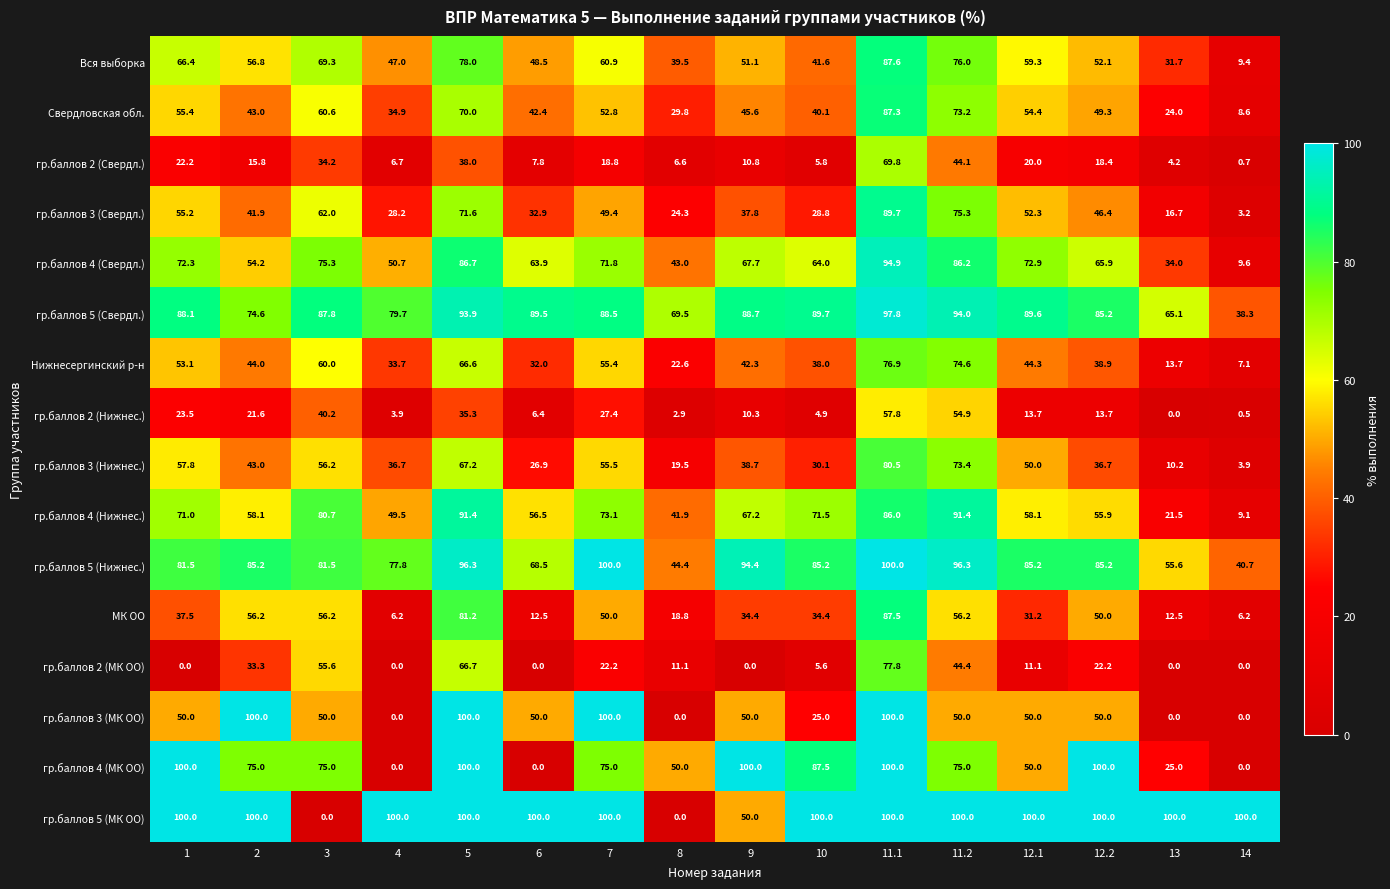

The Вся выборка series shows 27.8 at 6. True or false?

False